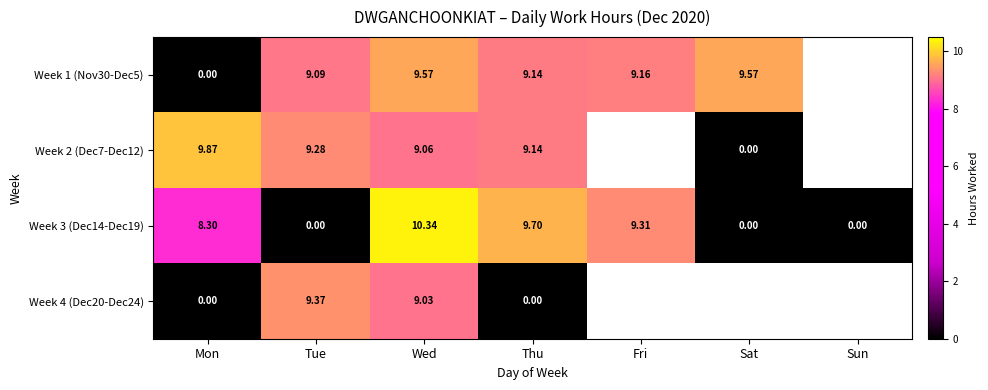

How many data points in Week 3 (Dec14-Dec19) are less than 8?

3